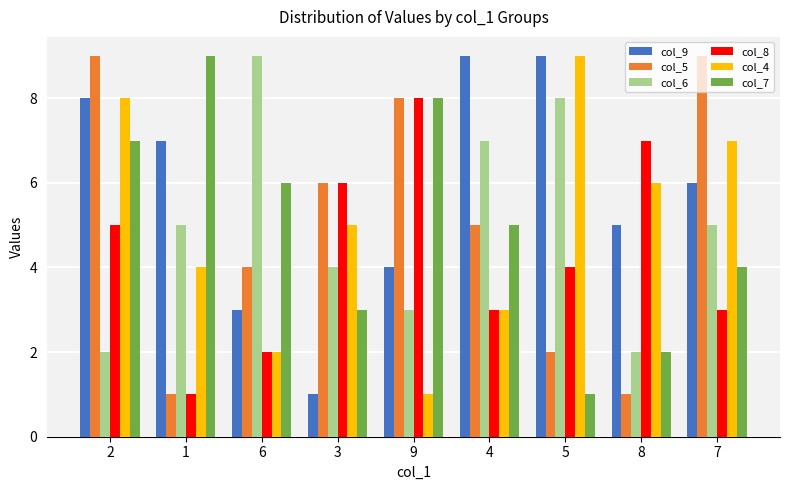

What is the maximum value shown in the chart?

9